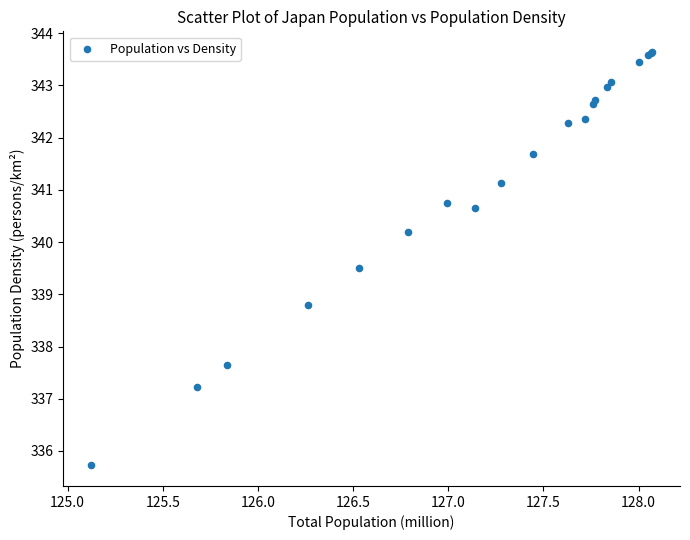

What Y value in the scatter plot is closest to 339?

338.8